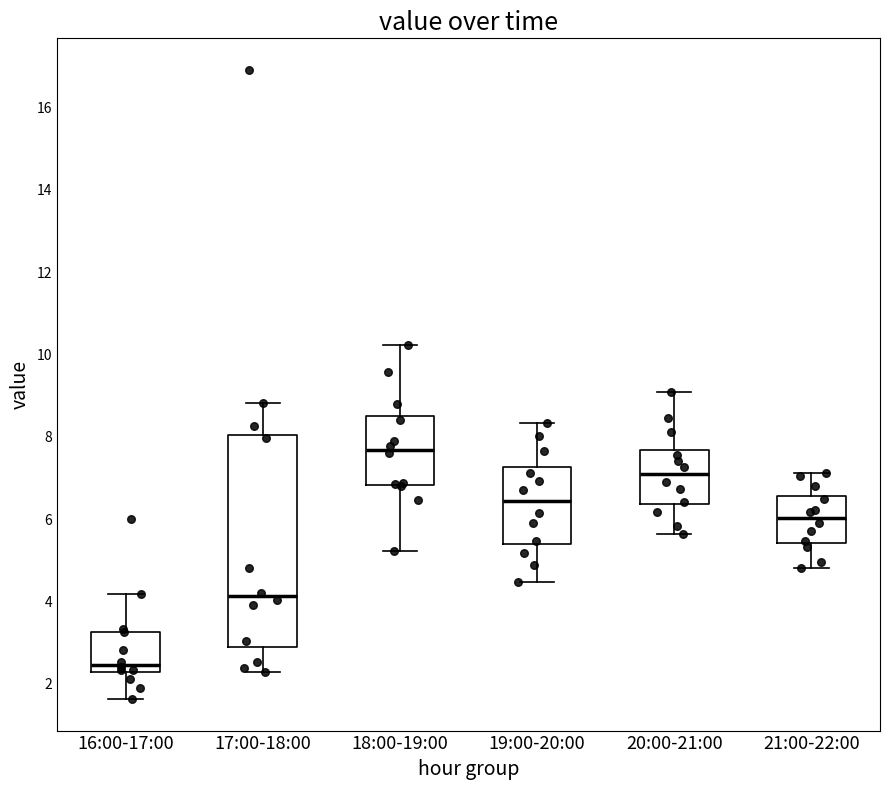

Which box's median line is the highest?

18:00-19:00